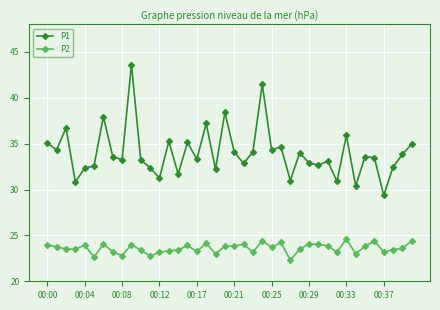

At how many categories does at least one series exceed 29?

40